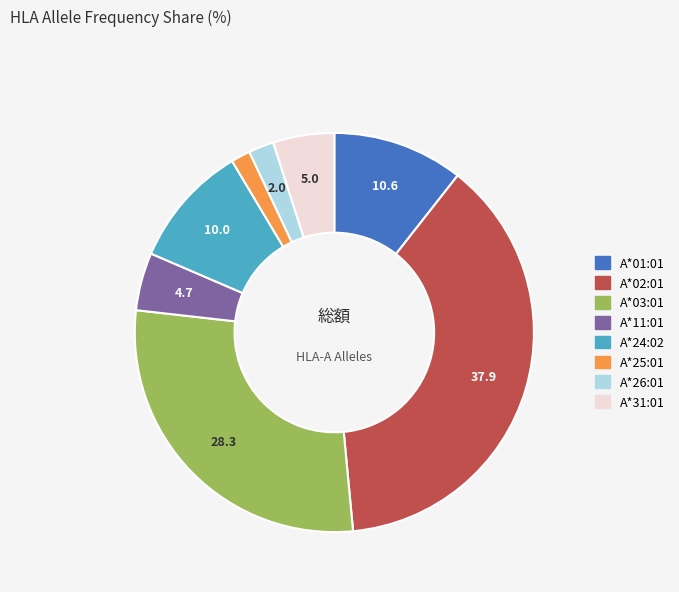

What is the largest slice in the pie chart?

A*02:01